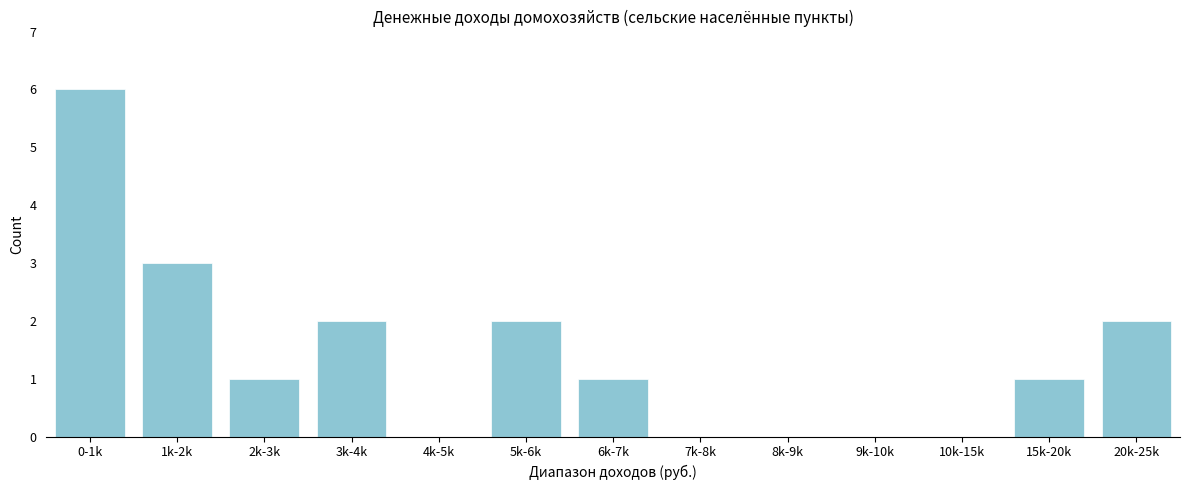

Reading left to right, extract all data points from this chart.

0-1k=6	1k-2k=3	2k-3k=1	3k-4k=2	4k-5k=0	5k-6k=2	6k-7k=1	7k-8k=0	8k-9k=0	9k-10k=0	10k-15k=0	15k-20k=1	20k-25k=2